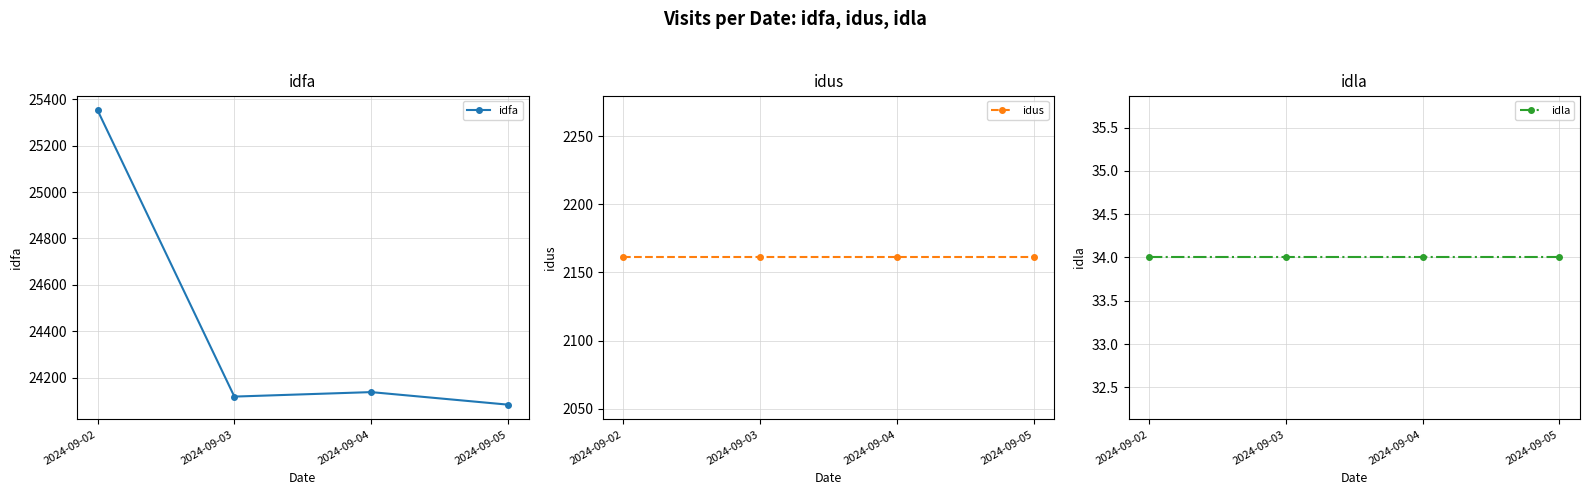

Rank the categories by idla value from highest to lowest.

2024-09-02, 2024-09-03, 2024-09-04, 2024-09-05